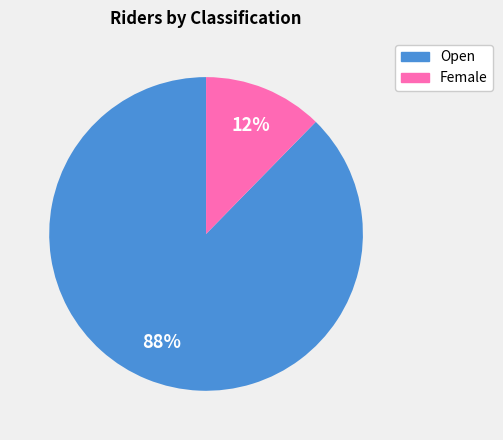

To the nearest percent, what is the average slice percentage?

50%